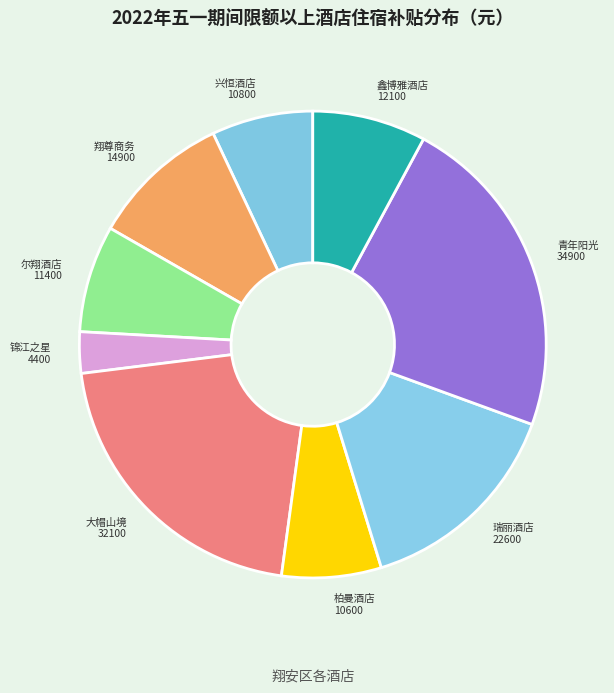

How many slices are in this pie chart?

9